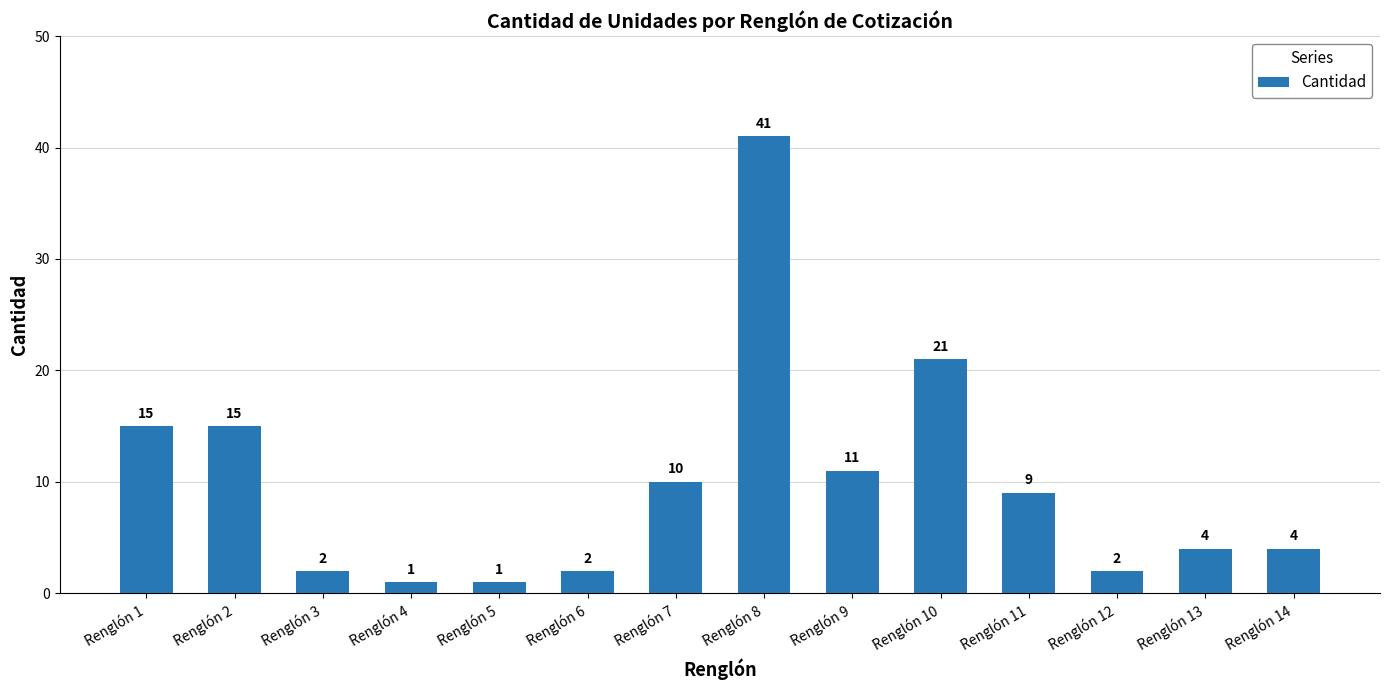

Between Renglón 8 and Renglón 5, which is larger?

Renglón 8